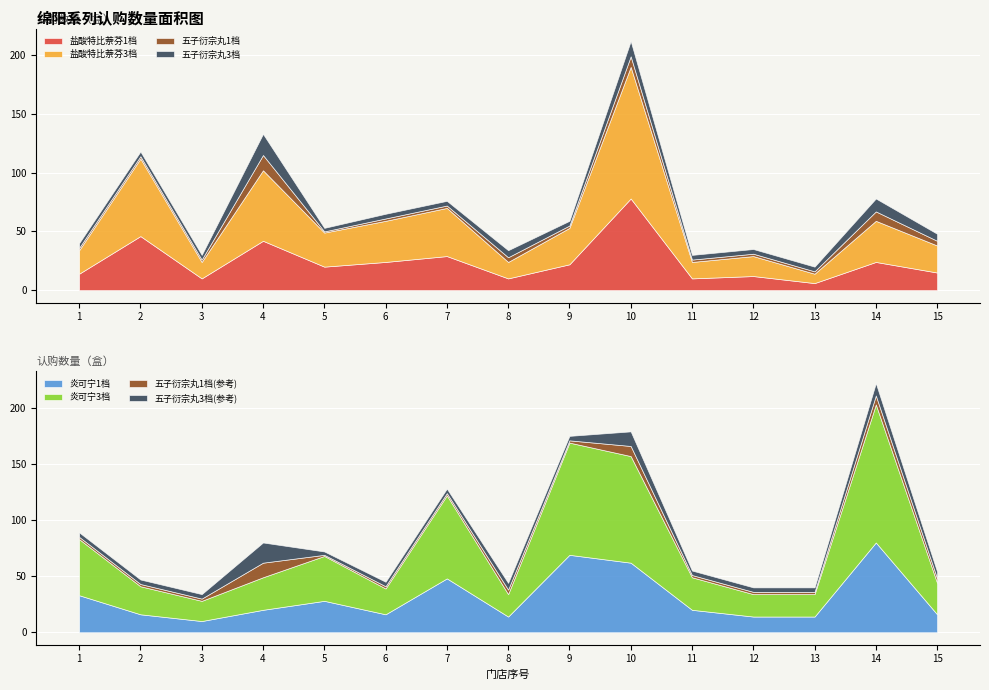

Does the chart display data point markers on the line(s)?

No